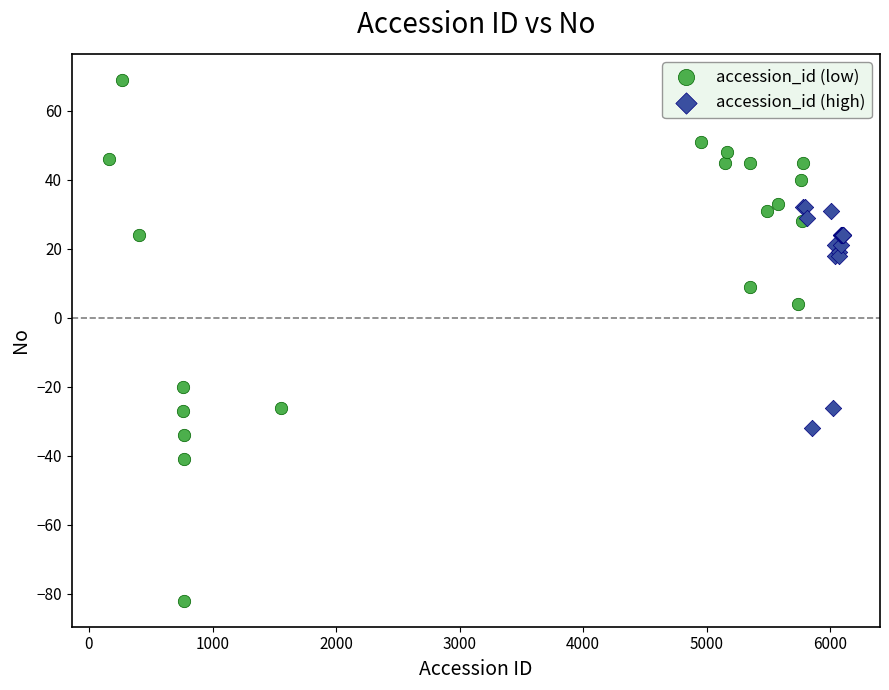

Which series contains the highest Y value?

accession_id (low)